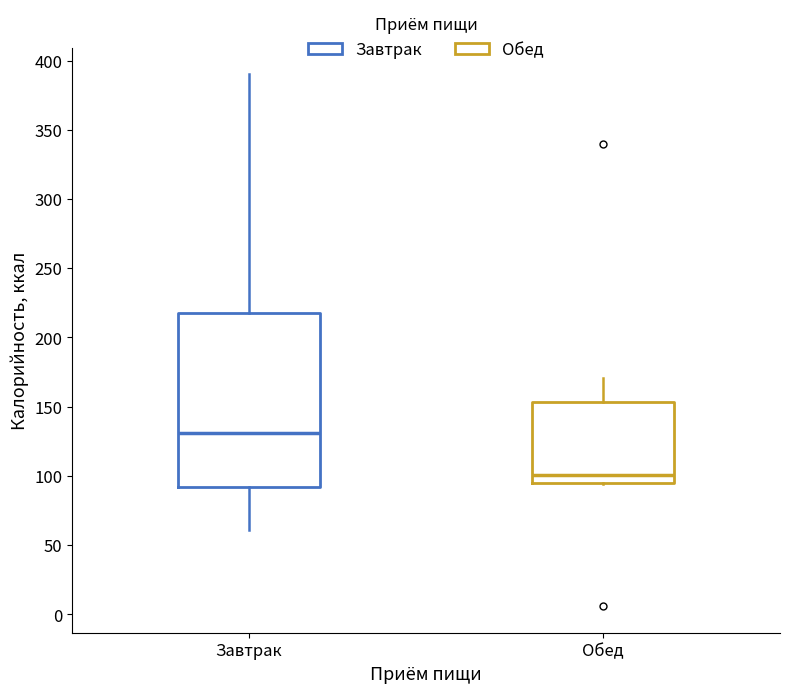

Comparing the boxes themselves (not the whiskers), which one is the tallest?

Завтрак